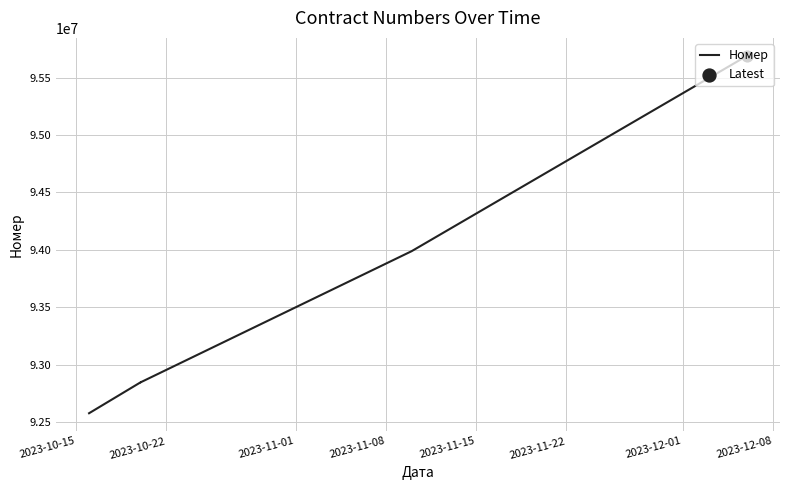

What is the ratio of the value at 2023-11-15 to the value at 2023-10-22?

1.0